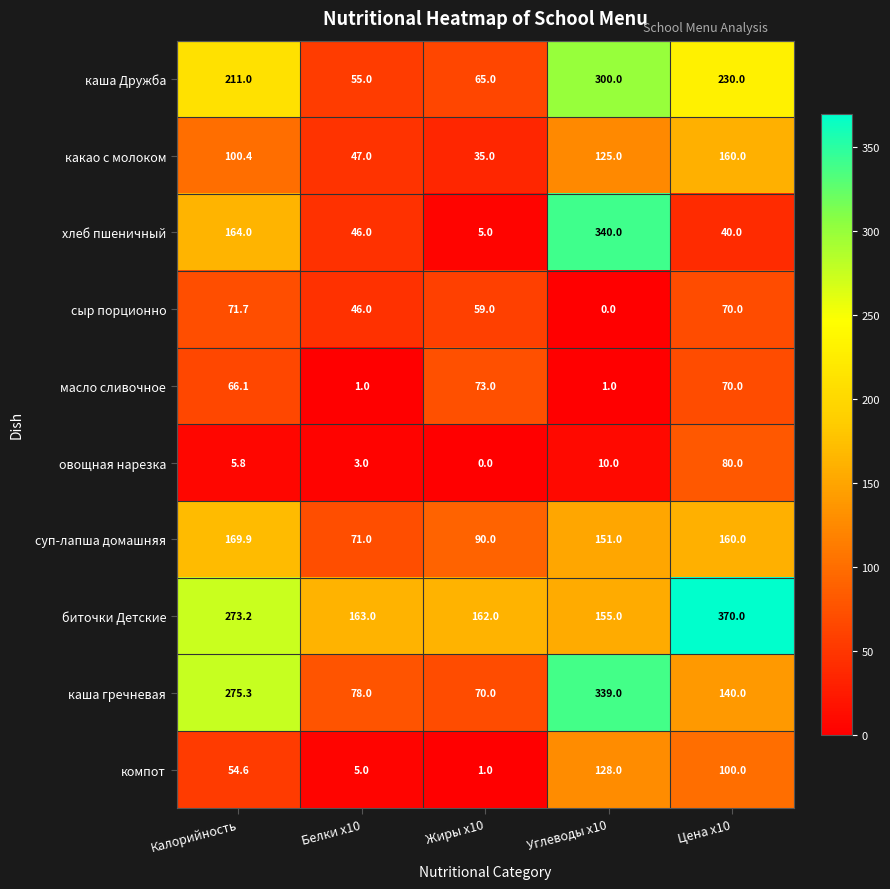

At which category is the sum across all series the highest?

Углеводы x10